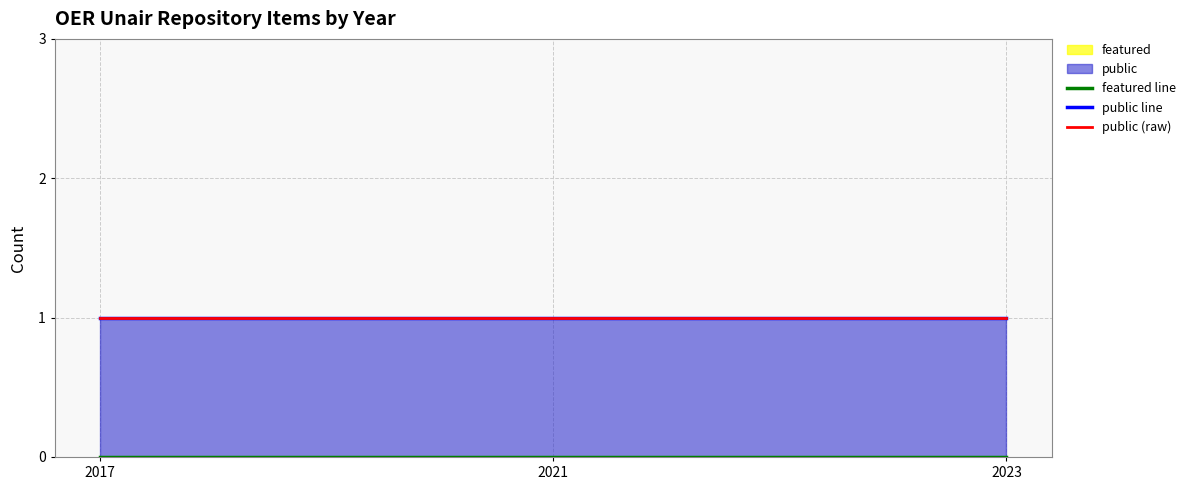

Reading left to right, what are all the values shown in this chart?

featured line: 0	0	0
public line: 1	1	1
public (raw): 1	1	1